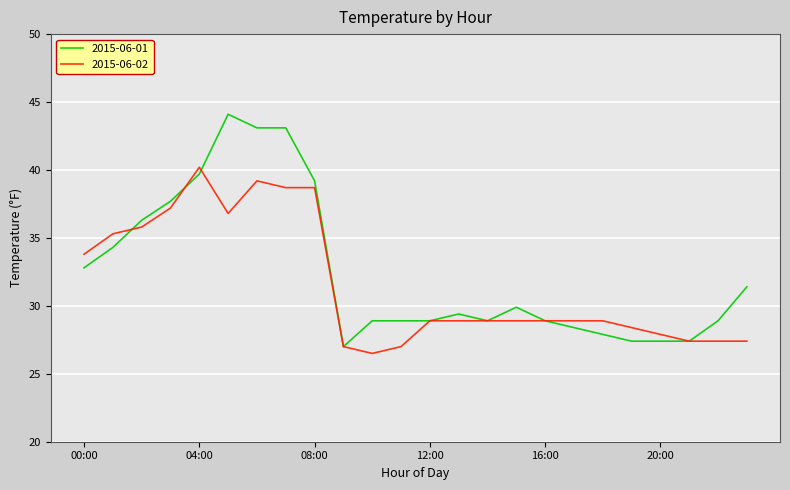

Does the chart have visible grid lines?

Yes